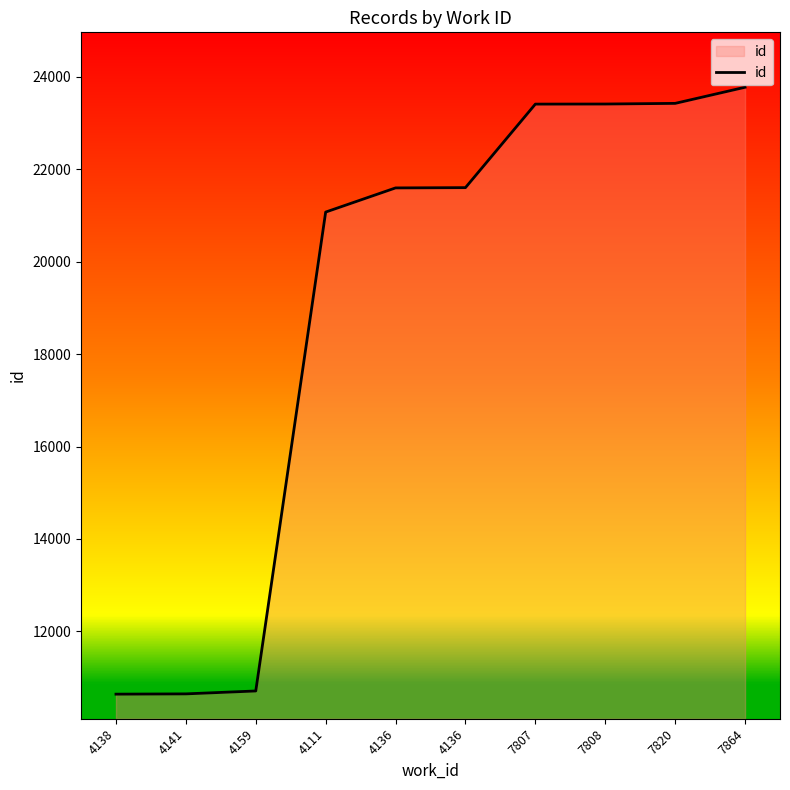

How many lines are shown in the chart?

1